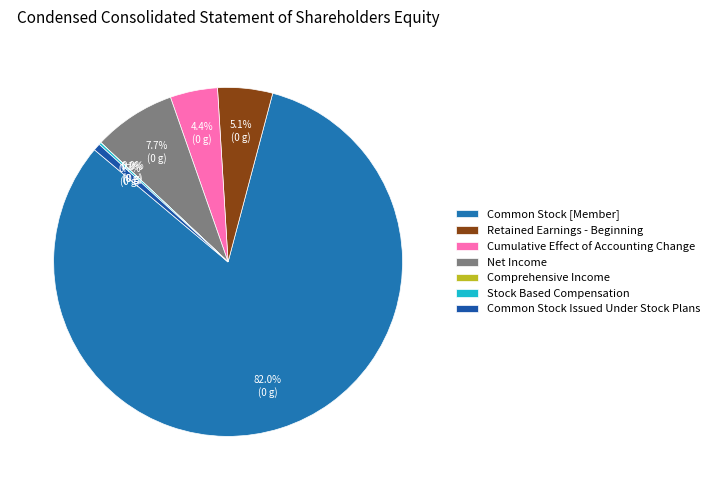

How many slices are in this pie chart?

7